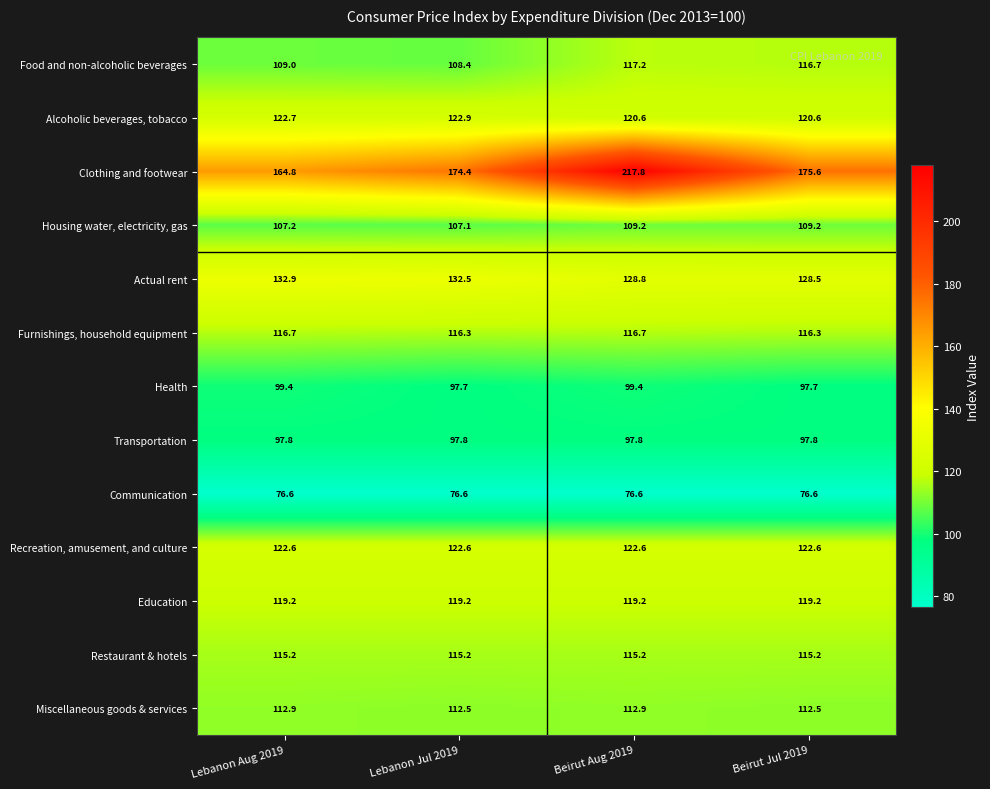

What is the spread (max minus min) of values at Beirut Aug 2019?

141.2